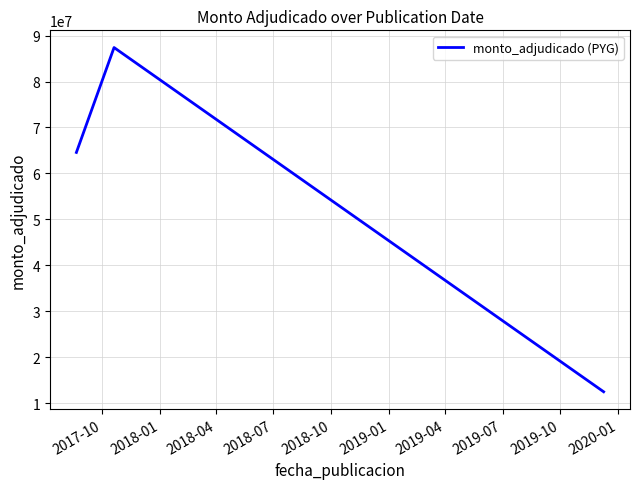

What is the maximum value shown in the chart?

87396000